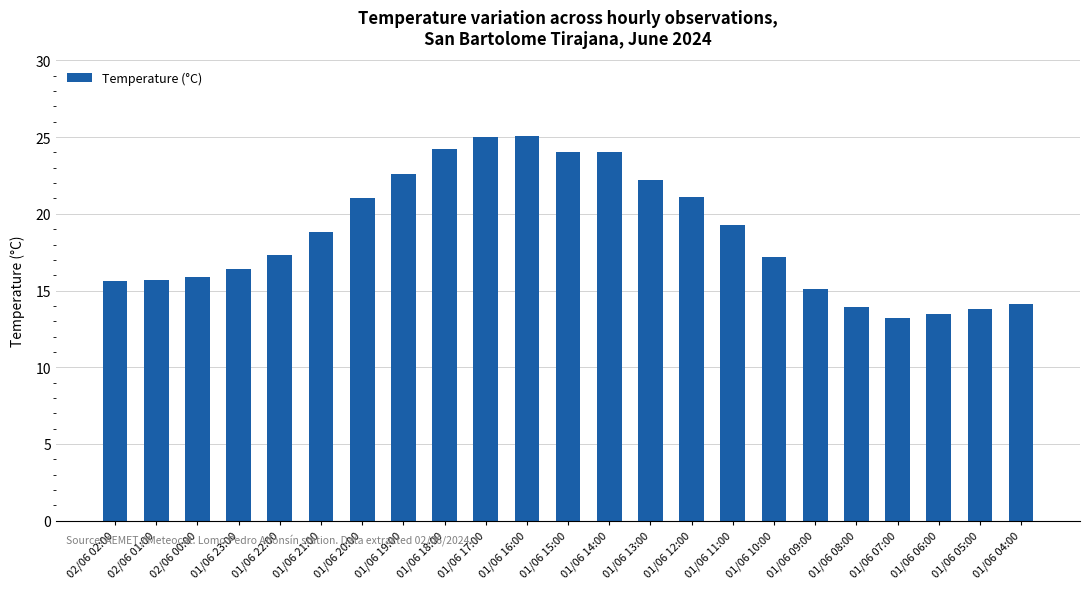

The chart shows a value of 22.2 at 01/06 13:00. True or false?

True